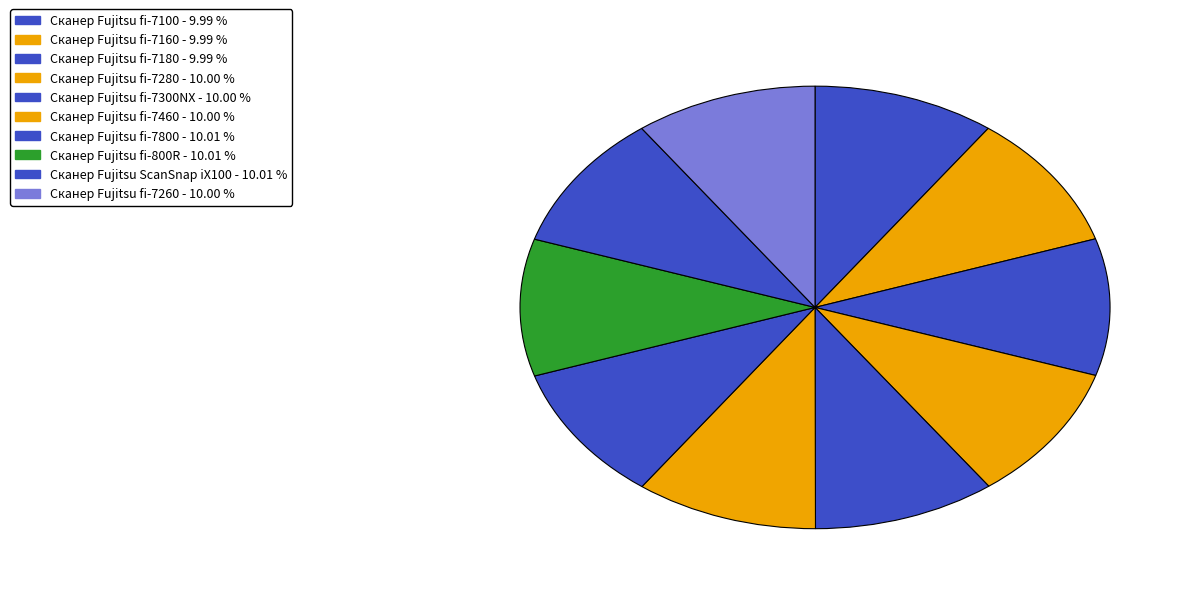

To the nearest percent, what portion does Сканер Fujitsu fi-7800 represent?

10%